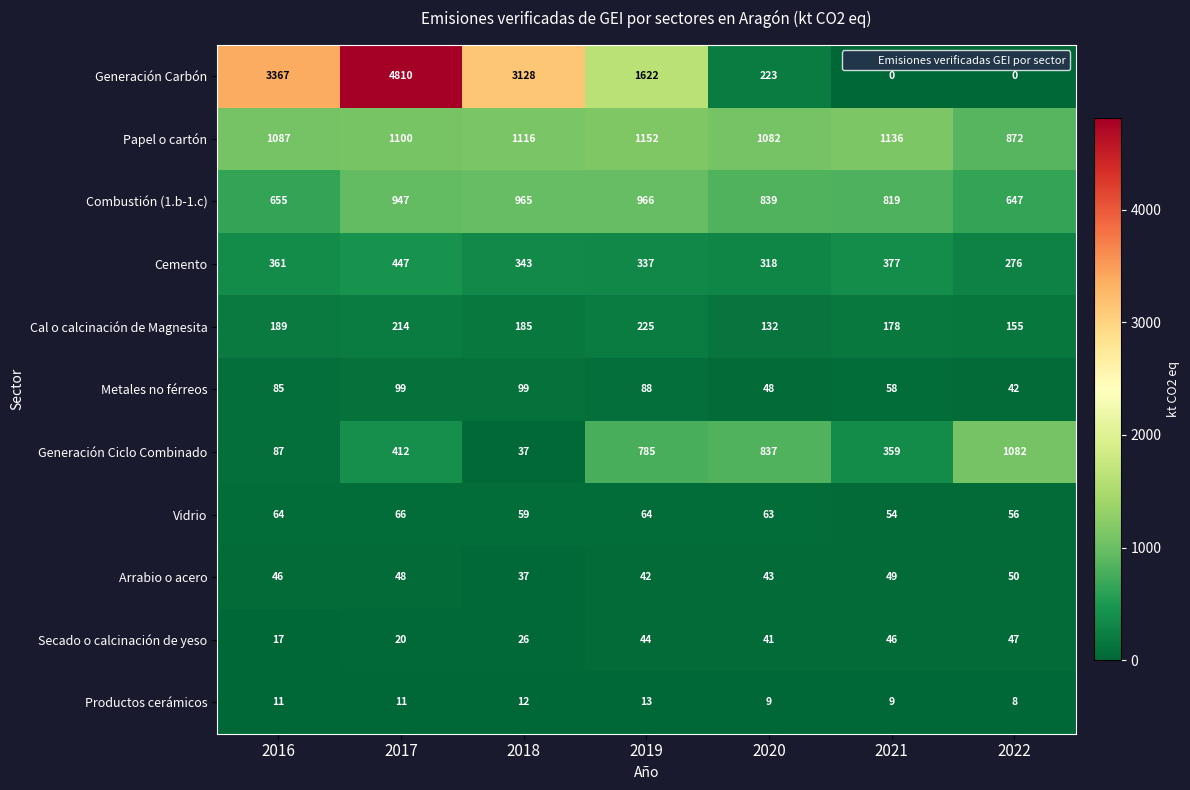

Which category has the highest value across all series?

2017